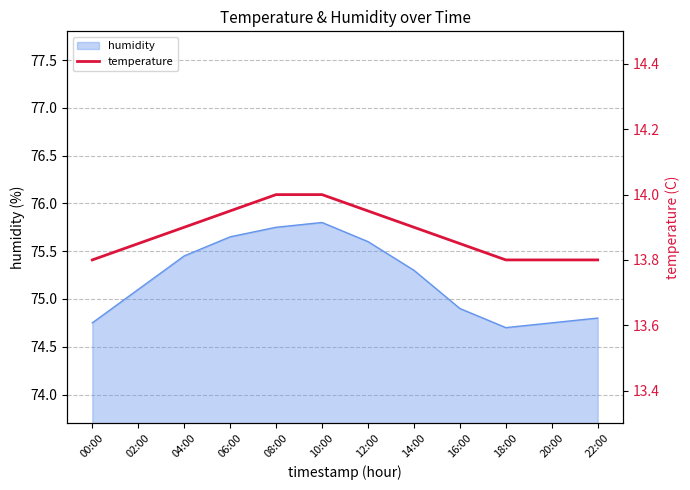

What is the lowest value of the humidity series?

74.7